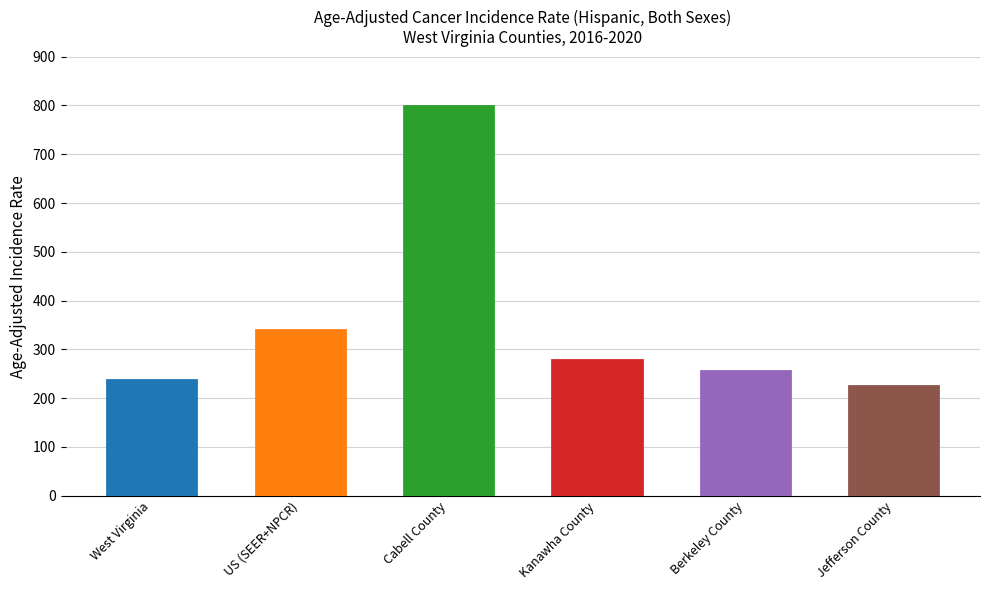

What is the label of the 3rd bar from the right?

Kanawha County